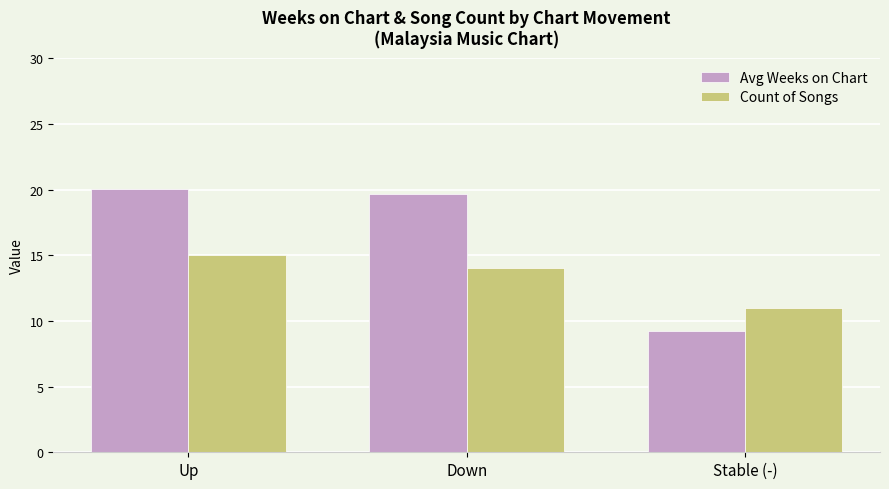

Reading left to right, what are all the values shown in this chart?

Avg Weeks on Chart: 20.1	19.6	9.3
Count of Songs: 15.0	14.0	11.0